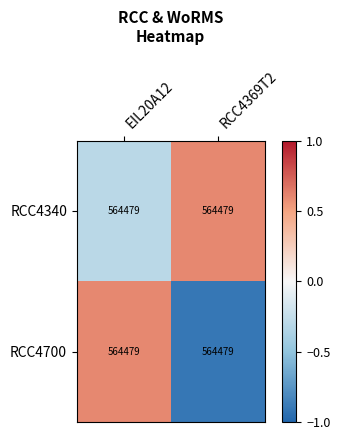

How many values in the RCC4700 series are below 0?

1